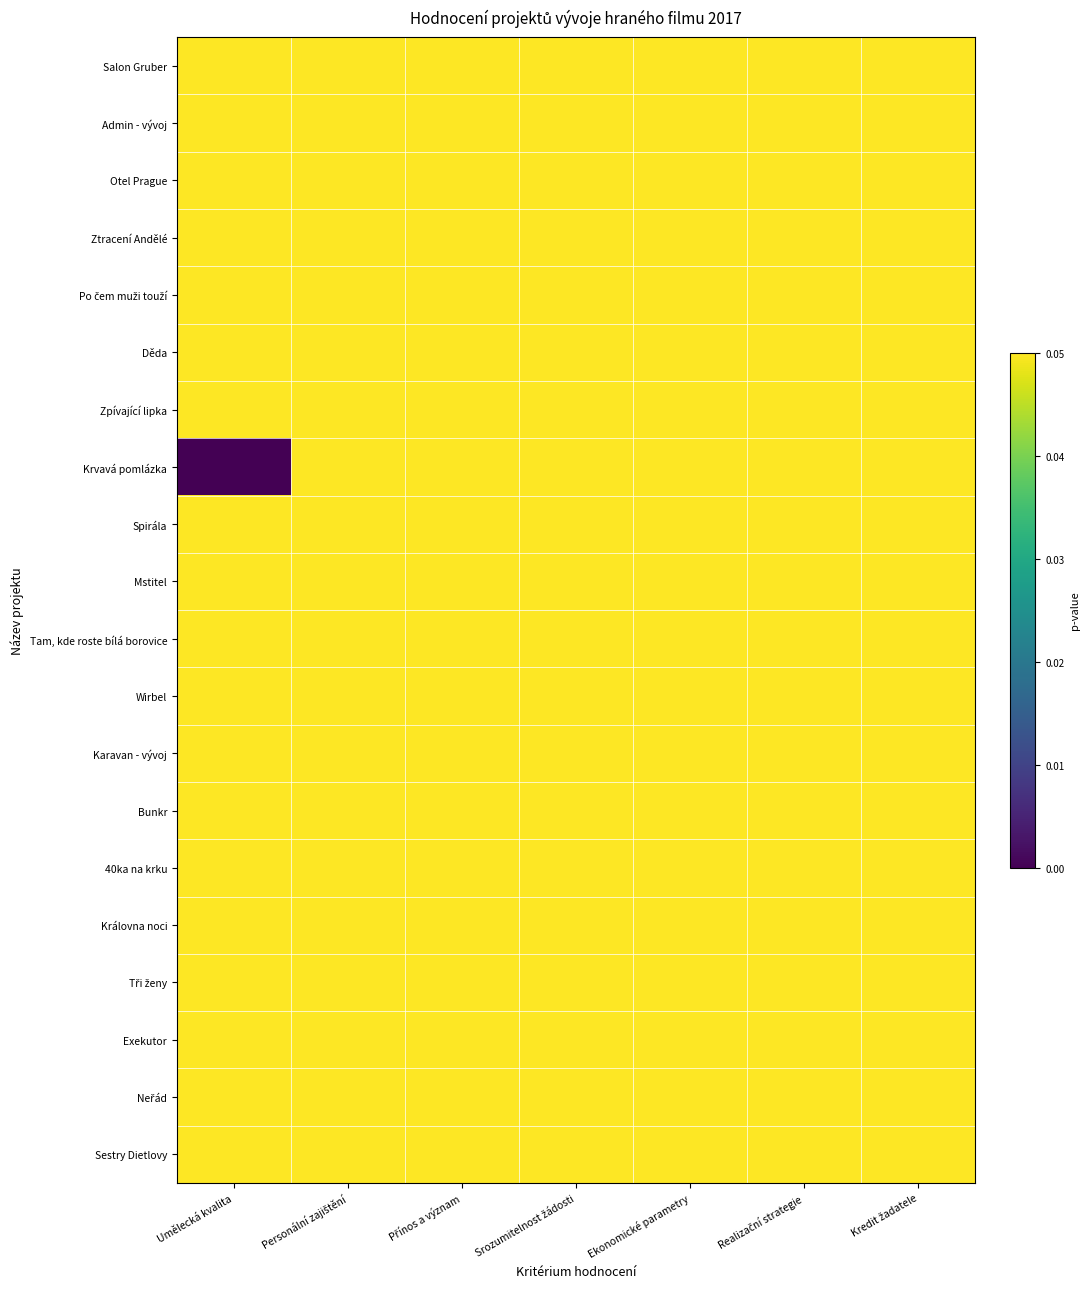

Which series has the largest total across all categories?

Mstitel